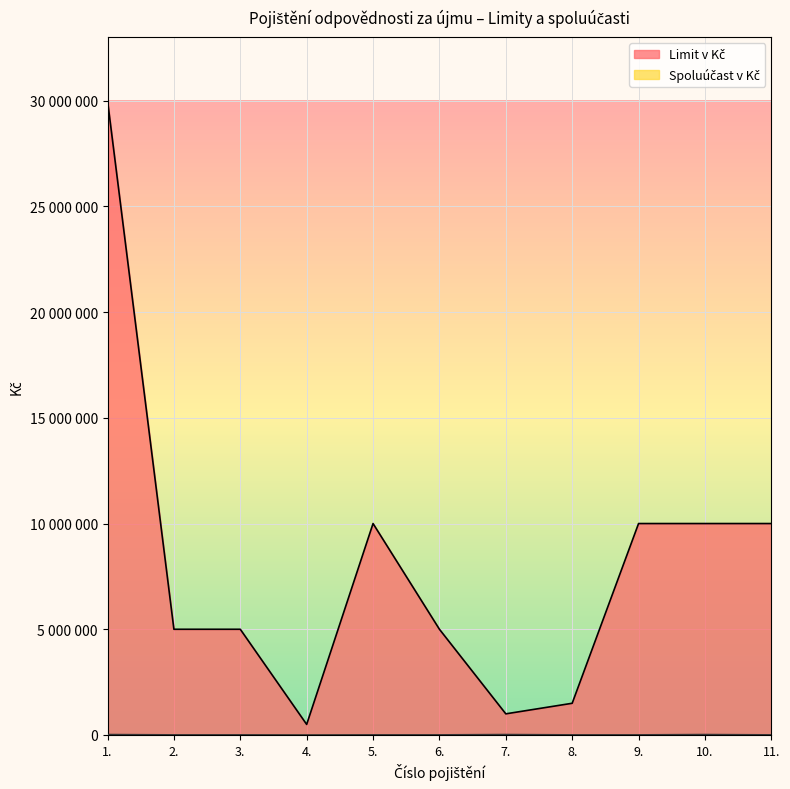

List the series in order of their peak value, highest first.

Limit v Kč, Spoluúčast v Kč